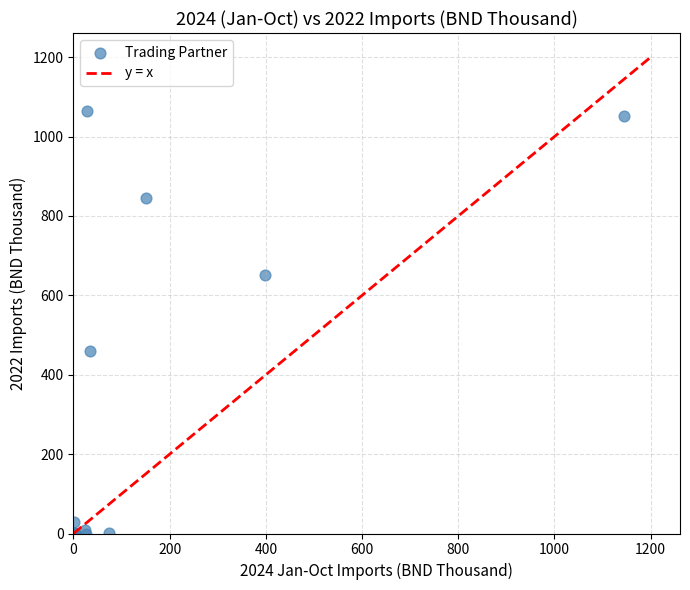

What Y value in the scatter plot is closest to 532?

461.0